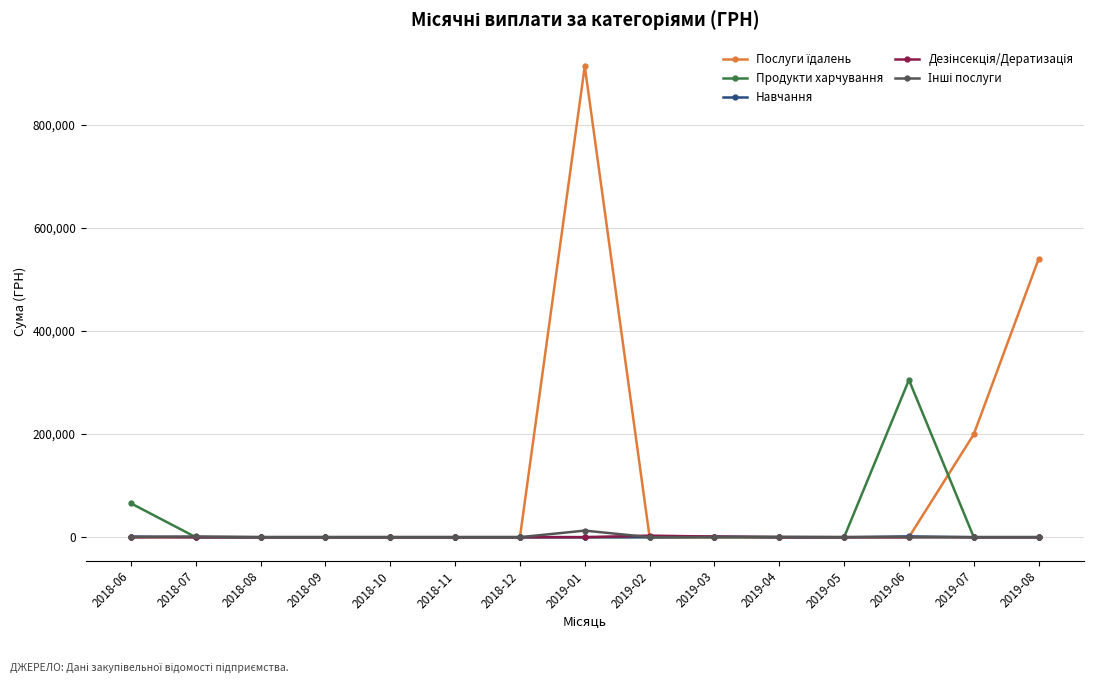

What is the greatest value displayed?

913351.9